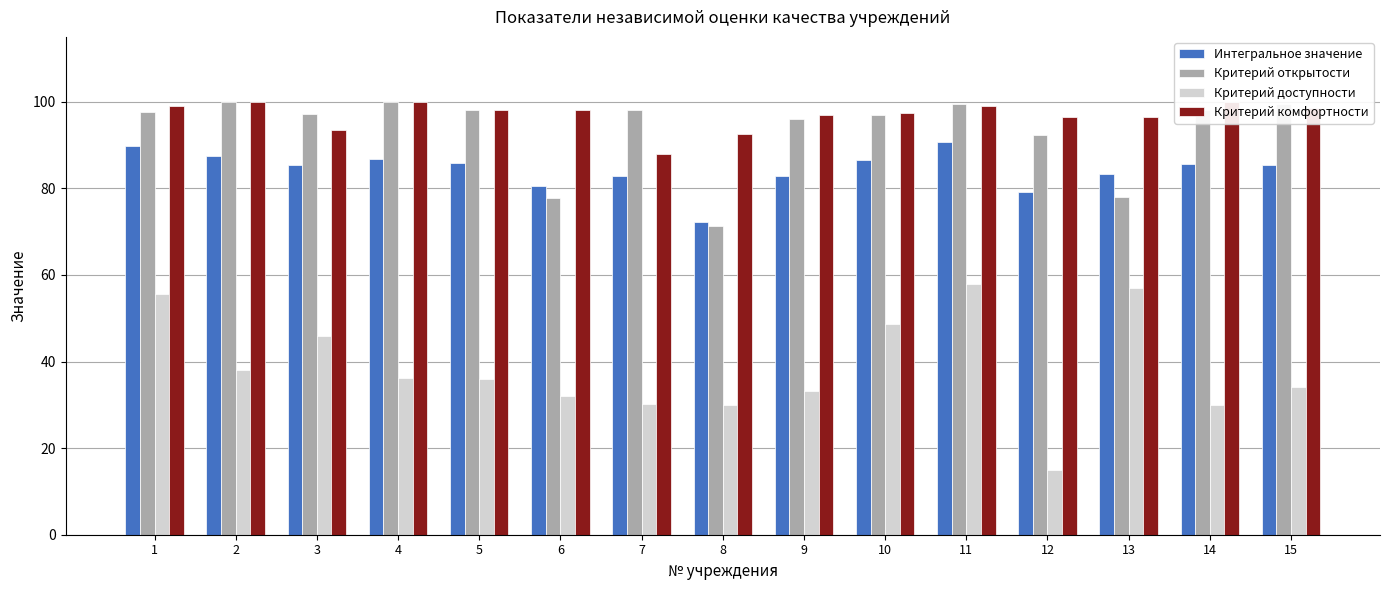

True or false: Критерий доступности has a value of 29.9 at 8.

True